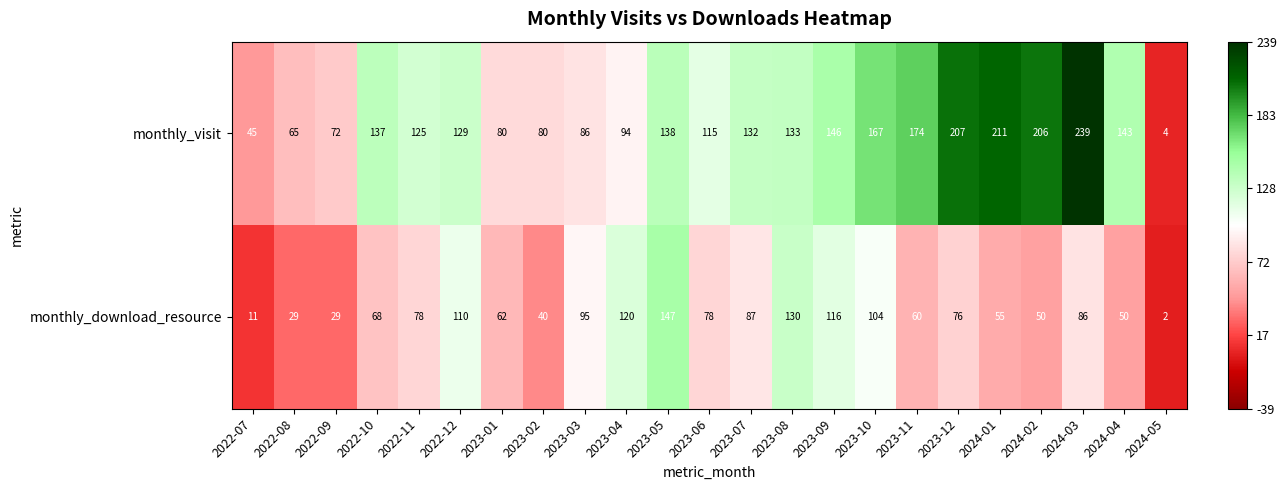

List the series in order of their peak value, highest first.

monthly_visit, monthly_download_resource